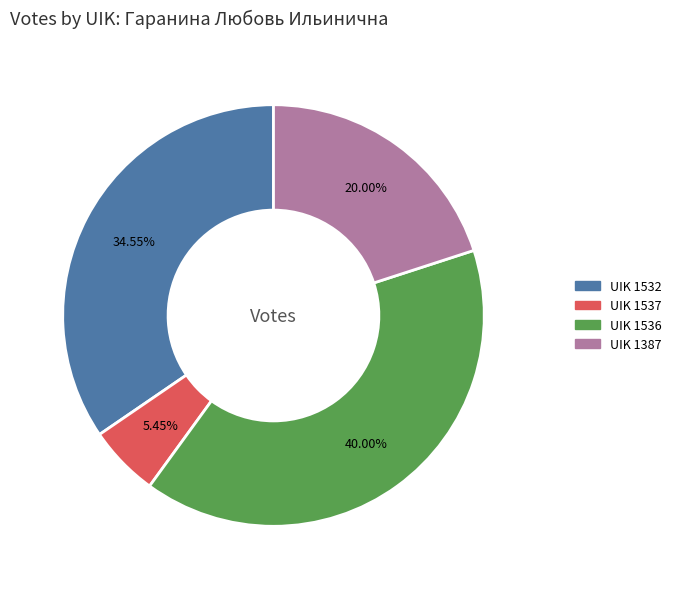

True or false: UIK 1536 accounts for 47% of the total.

False